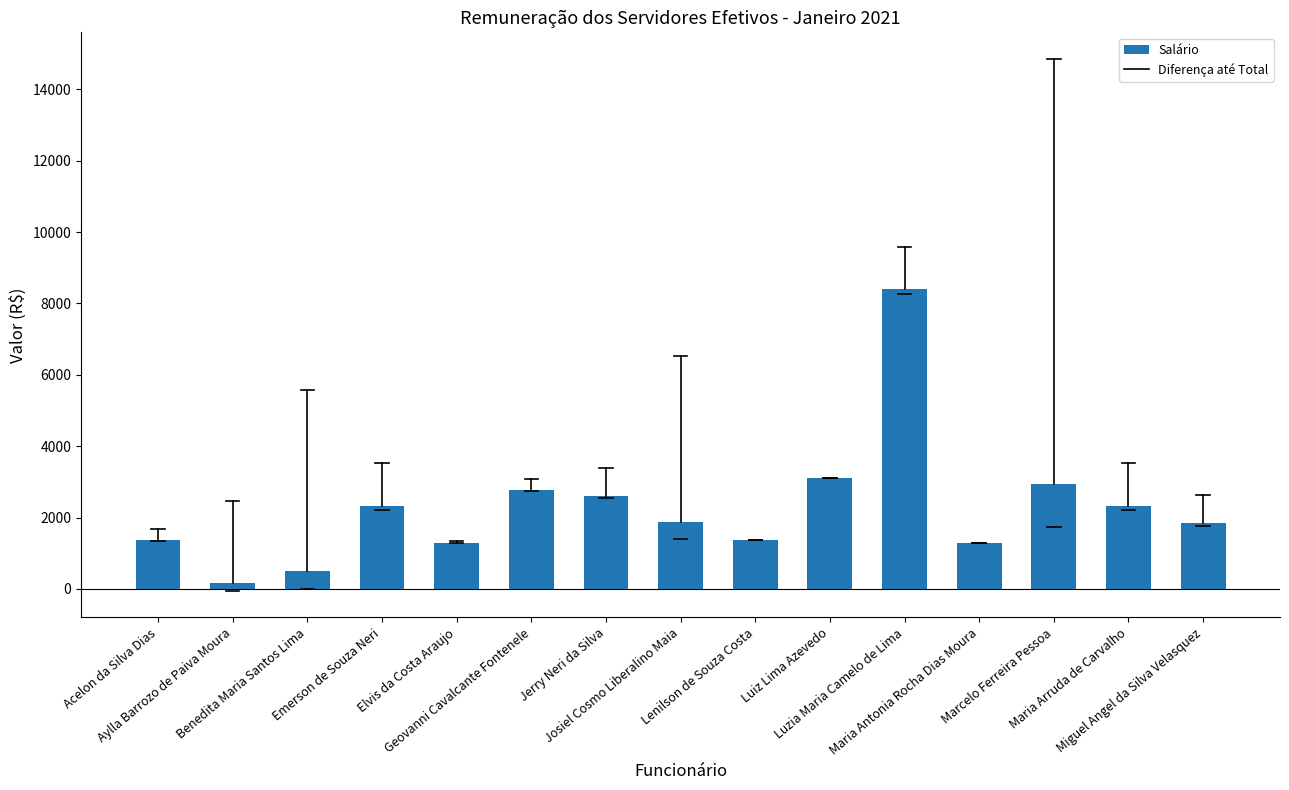

Approximately how many times larger is the value at Maria Antonia Rocha Dias Moura compared to Luzia Maria Camelo de Lima?

0.2